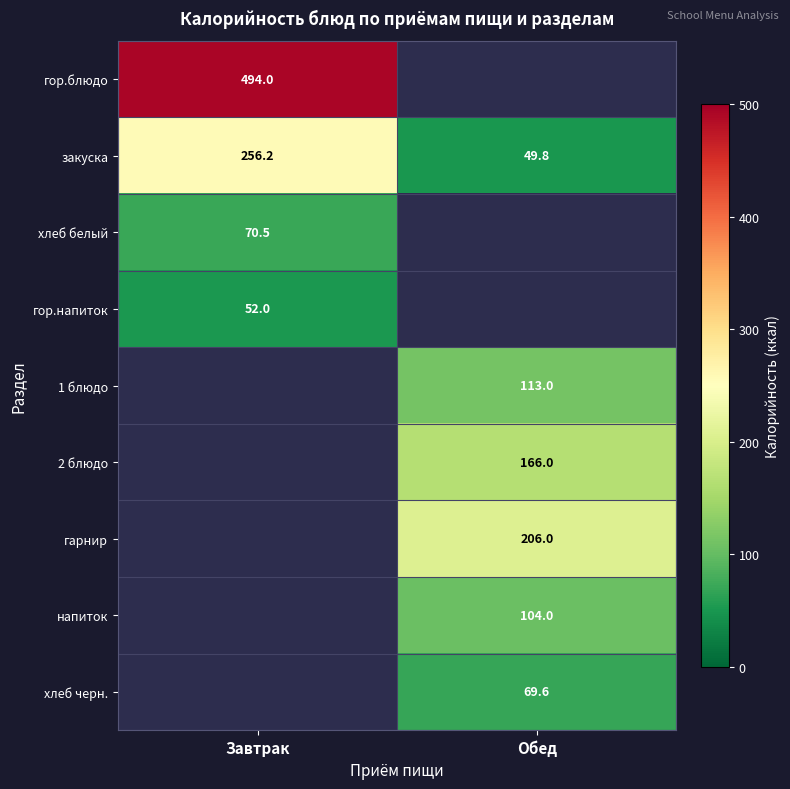

At how many categories does at least one series exceed 285?

1